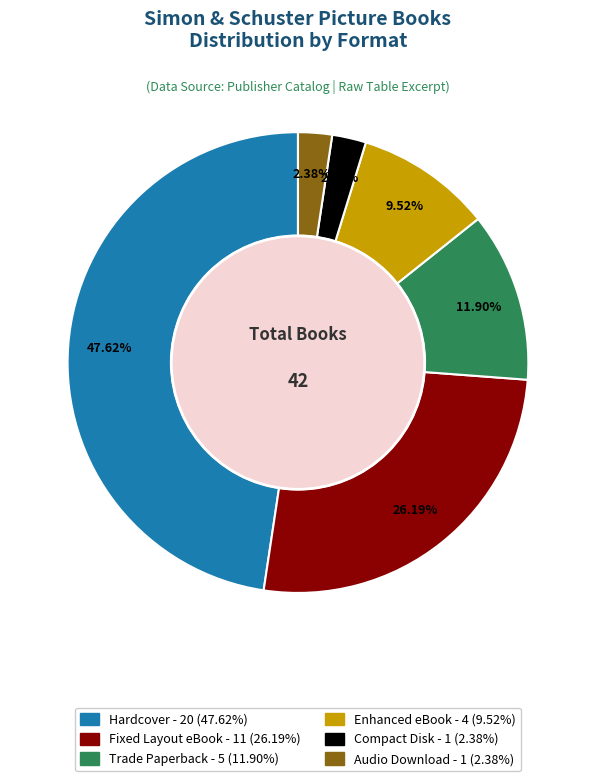

Is it true that Trade Paperback is 12% of the pie?

True